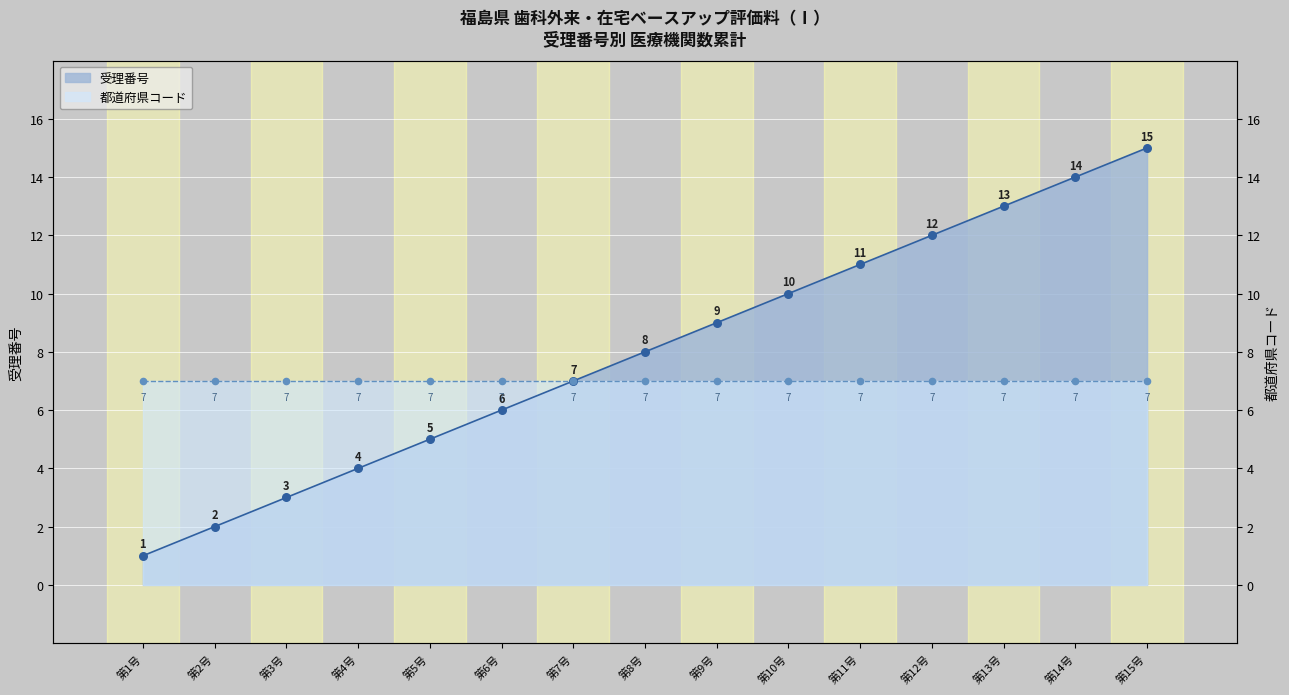

What is the ratio of the value at 第3号 to the value at 第1号?

3.0